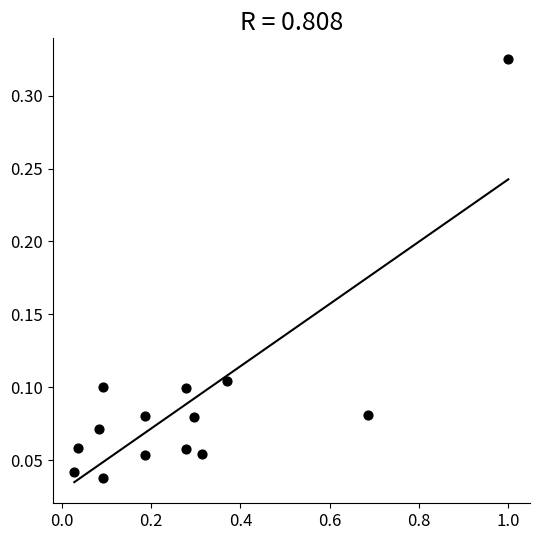

What is the range of X values (max minus min)?

1.0